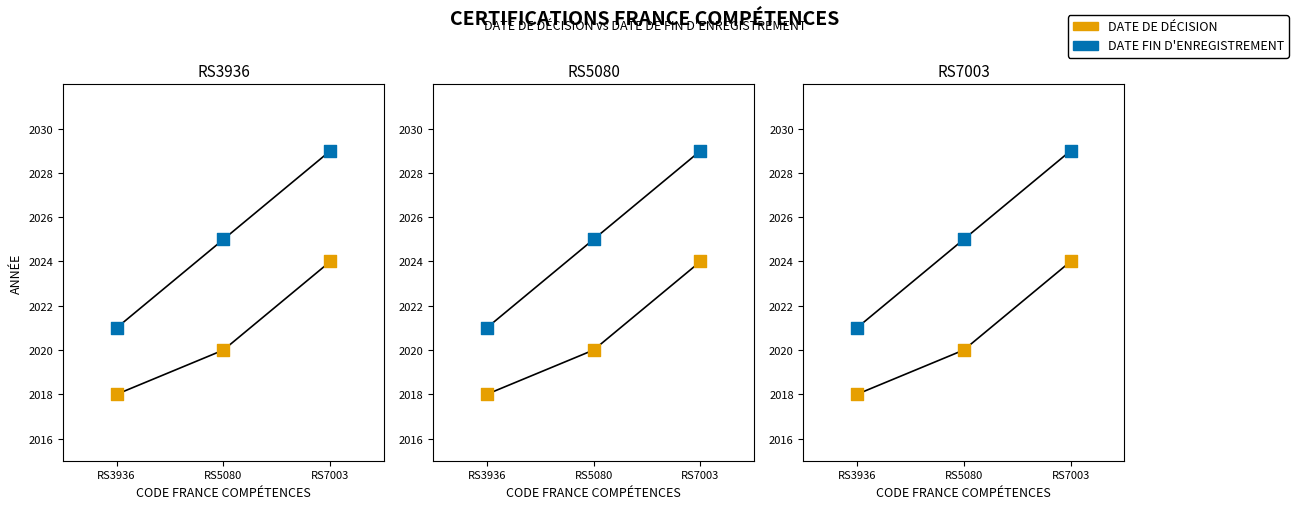

At which category is the sum across all series the highest?

RS7003